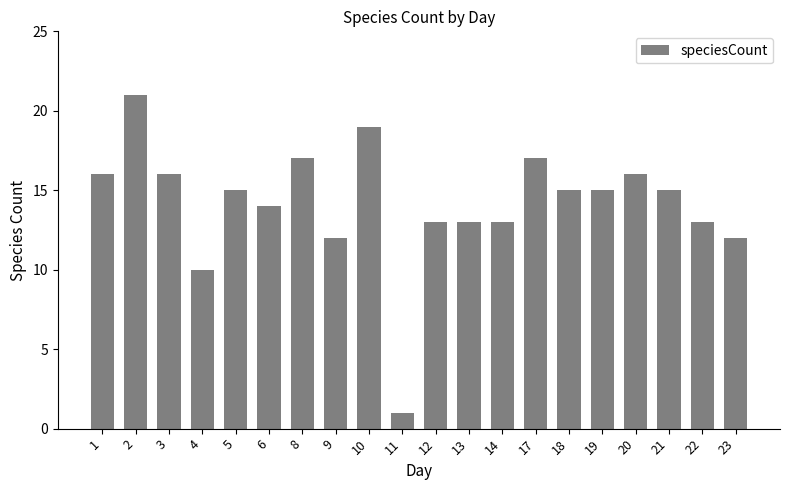

At which label does the data first exceed 15?

1